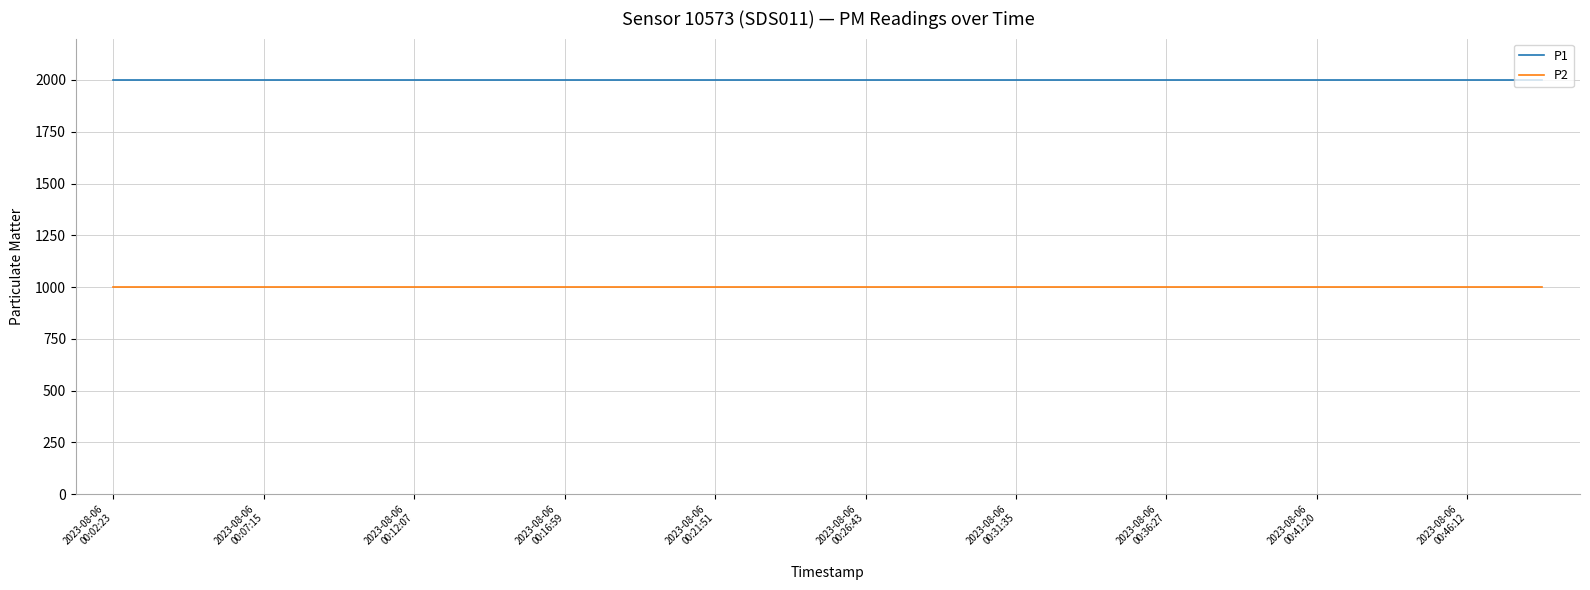

What is the maximum value for P2?

999.9